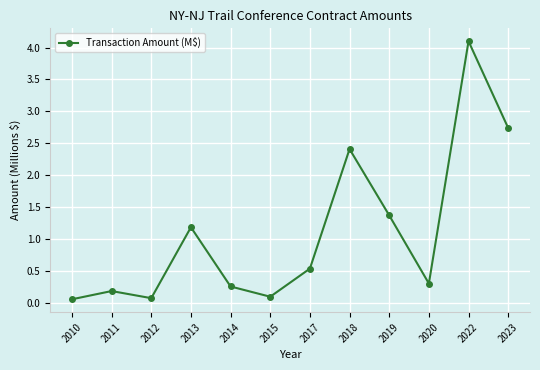

What is the value of the 10th point from the left?

0.3